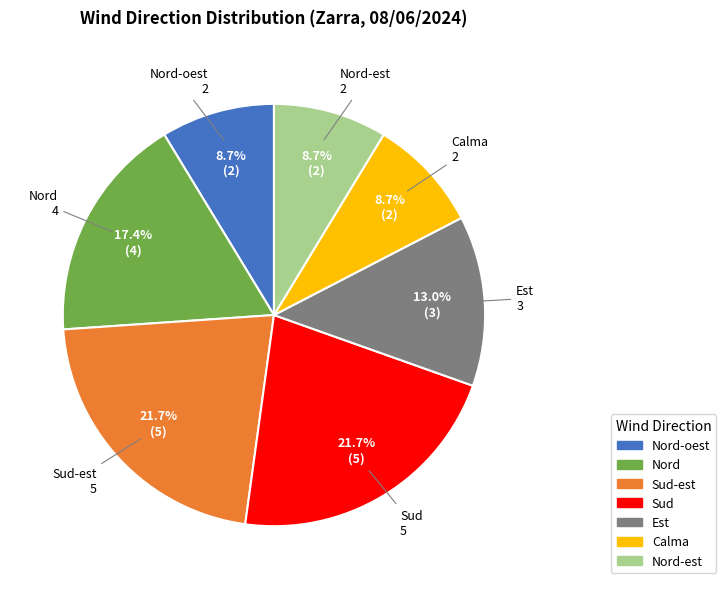

Does any single category account for the majority?

No